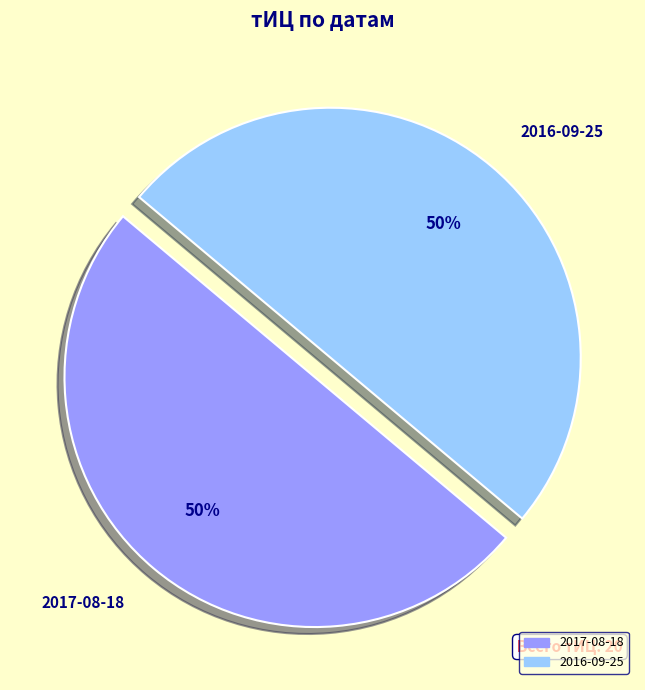

Do 2017-08-18 and 2016-09-25 together represent more than half of the pie?

Yes